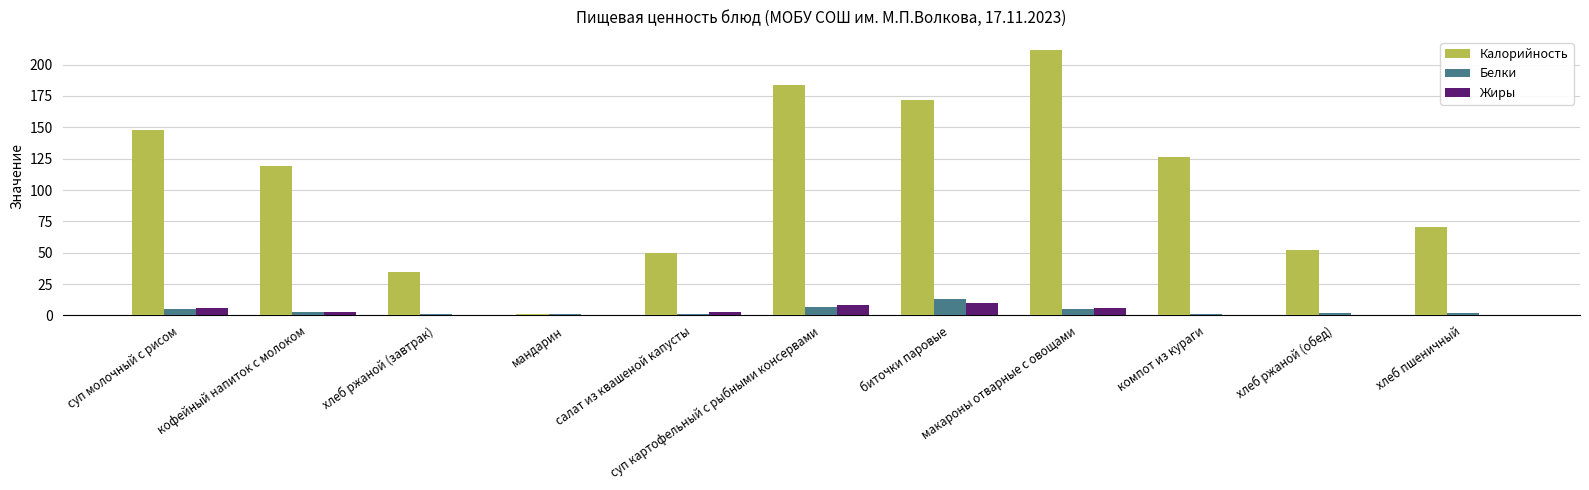

Which series has the widest spread of values?

Калорийность